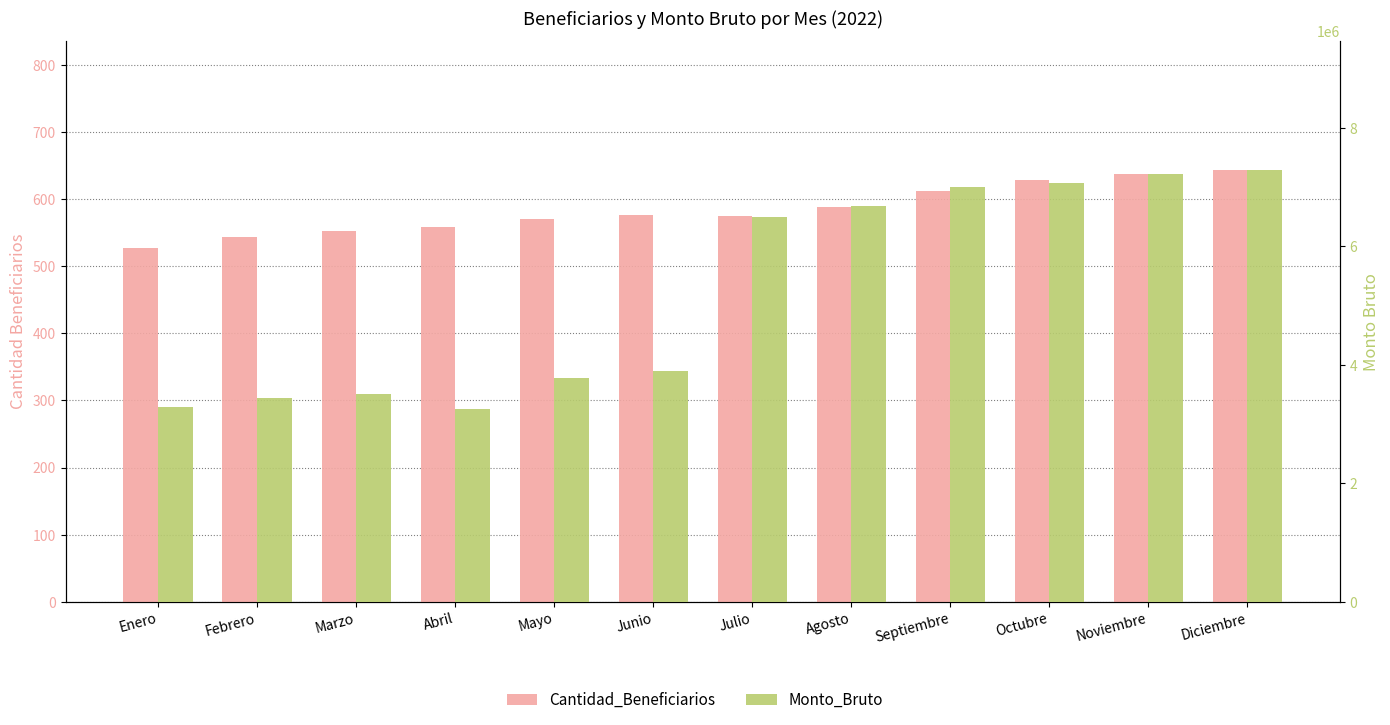

Rank the series at Agosto from highest to lowest value.

Monto_Bruto, Cantidad_Beneficiarios